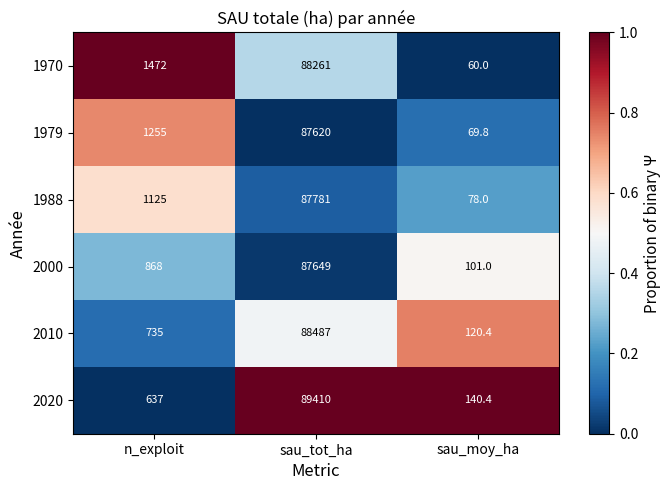

Which series has the largest total across all categories?

2020